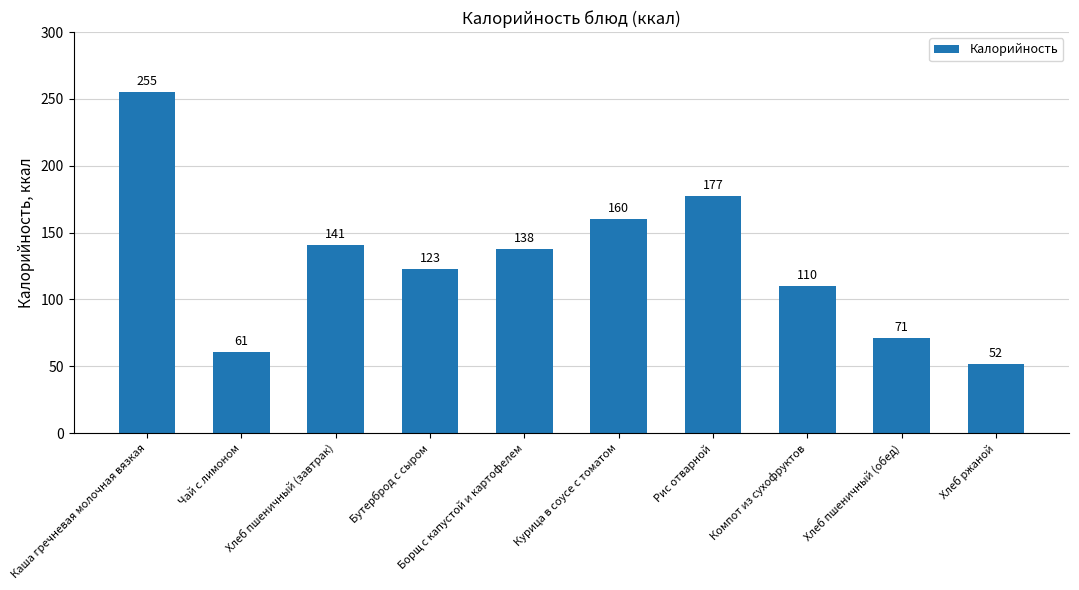

How many series are shown in this chart?

1